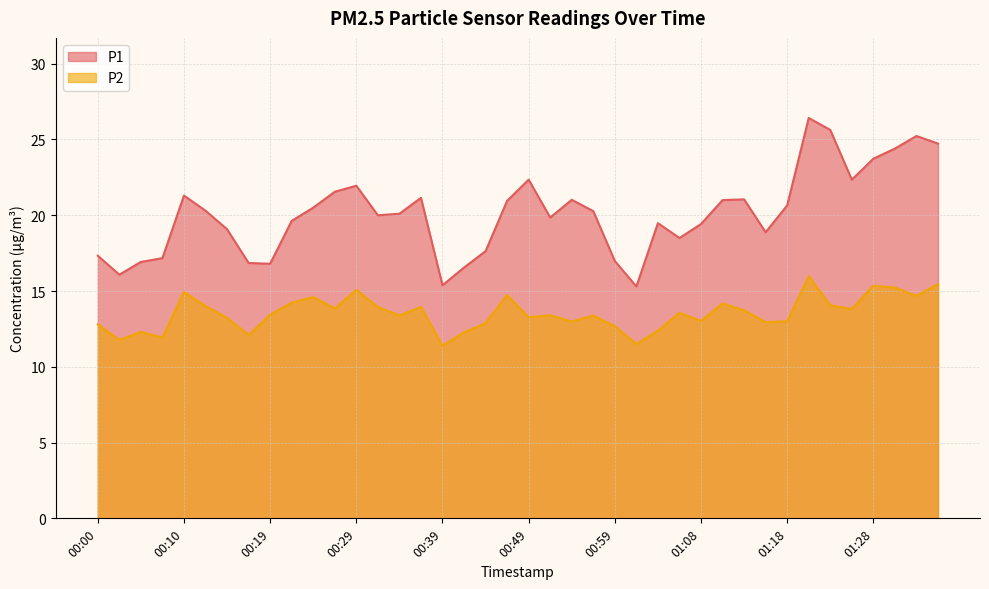

At 00:17, list the series in order from largest to smallest.

P1, P2